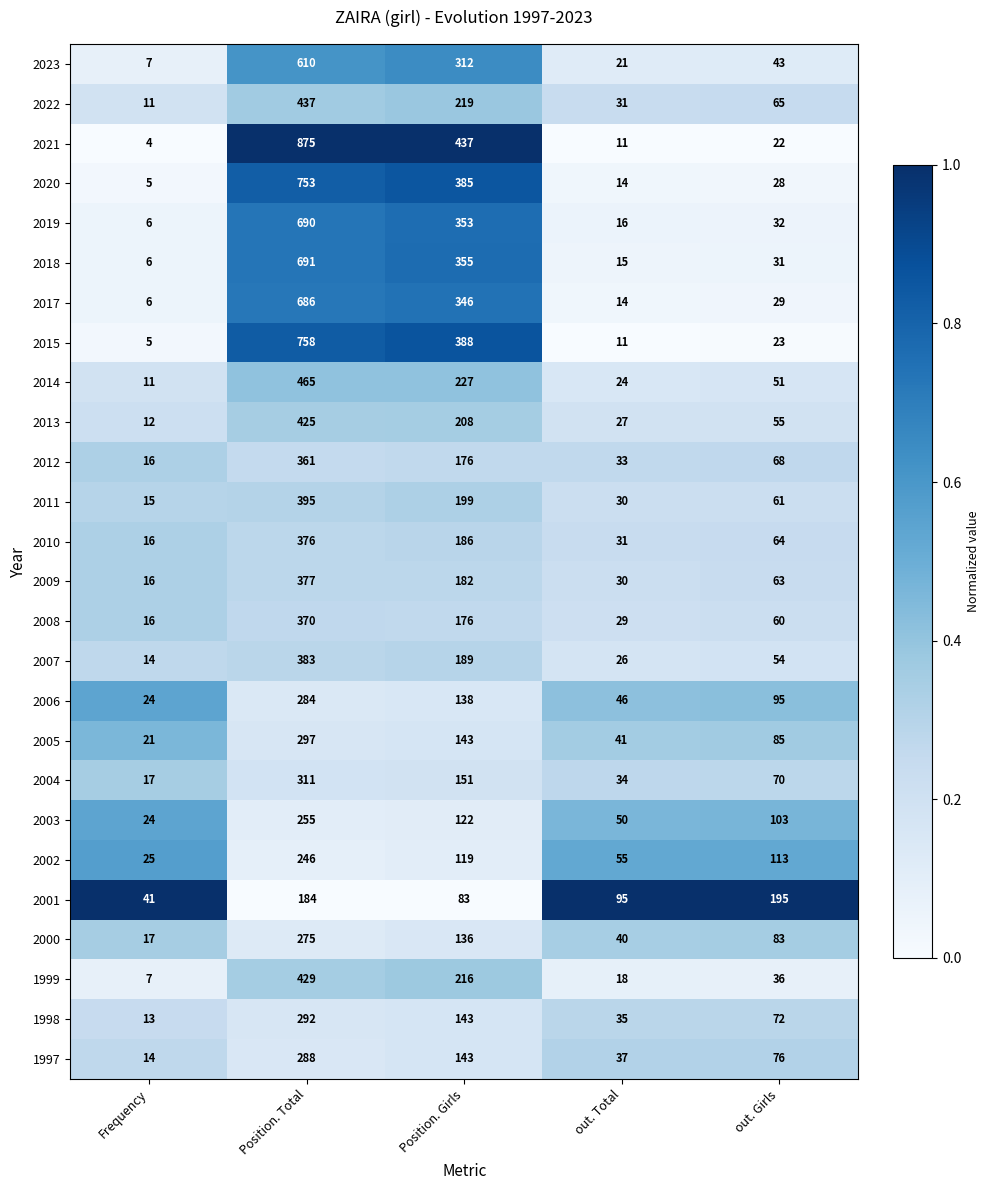

What is the difference between the 2003 values at Frequency and Position. Girls?

98